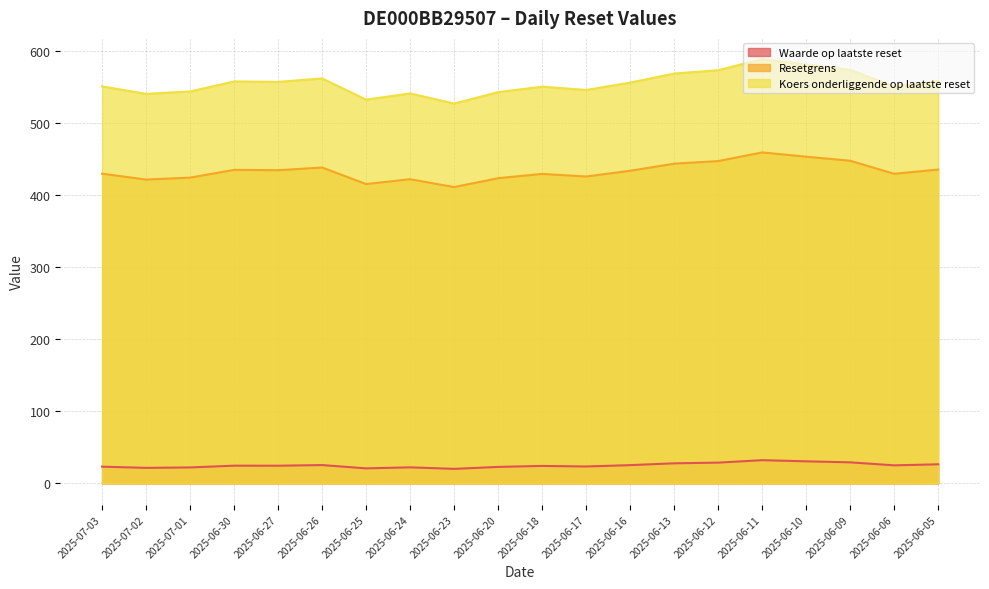

List the series in order of their peak value, highest first.

Koers onderliggende op laatste reset, Resetgrens, Waarde op laatste reset